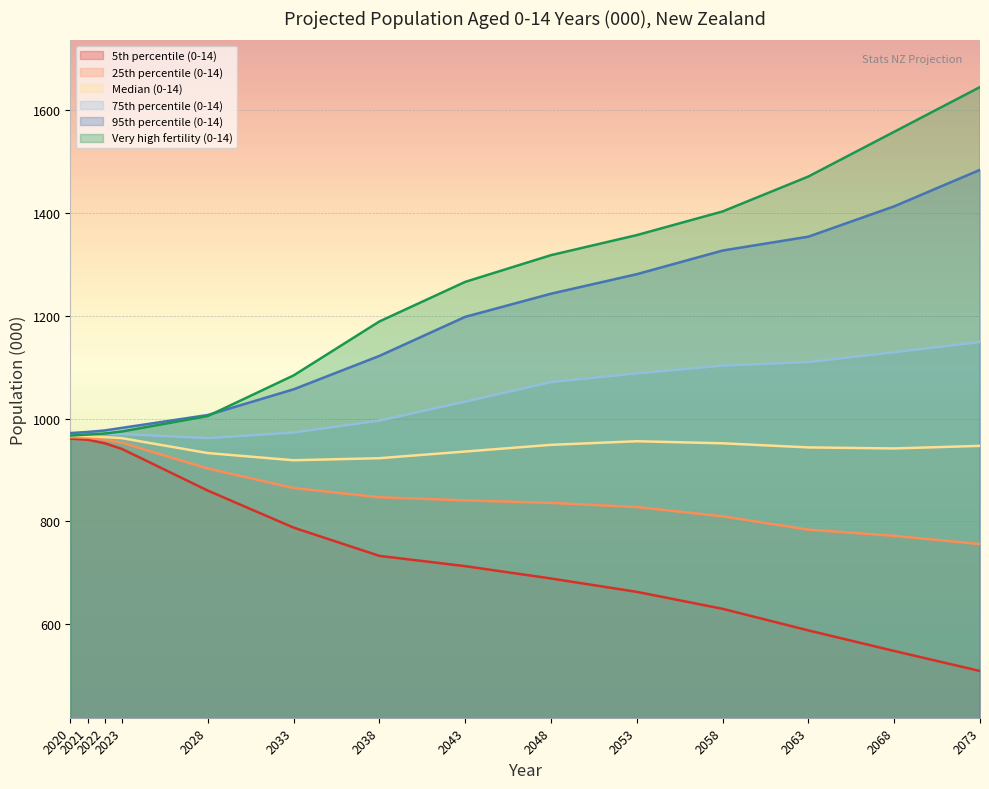

Reading right to left, list all the values displayed in this chart.

5th percentile (0-14): 2073=509	2068=548	2063=588	2058=630	2053=663	2048=689	2043=713	2038=733	2033=788	2028=860	2023=941	2022=952	2021=959	2020=961
25th percentile (0-14): 2073=756	2068=772	2063=784	2058=810	2053=828	2048=836	2043=841	2038=847	2033=865	2028=903	2023=953	2022=959	2021=963	2020=964
Median (0-14): 2073=947	2068=942	2063=944	2058=952	2053=956	2048=949	2043=936	2038=923	2033=919	2028=933	2023=962	2022=964	2021=966	2020=967
75th percentile (0-14): 2073=1149	2068=1129	2063=1110	2058=1103	2053=1088	2048=1071	2043=1033	2038=996	2033=973	2028=962	2023=970	2022=970	2021=969	2020=969
95th percentile (0-14): 2073=1484	2068=1413	2063=1354	2058=1327	2053=1281	2048=1243	2043=1198	2038=1122	2033=1057	2028=1007	2023=982	2022=977	2021=974	2020=972
Very high fertility (0-14): 2073=1645	2068=1558	2063=1471	2058=1403	2053=1357	2048=1318	2043=1266	2038=1189	2033=1084	2028=1005	2023=975	2022=971	2021=969	2020=967